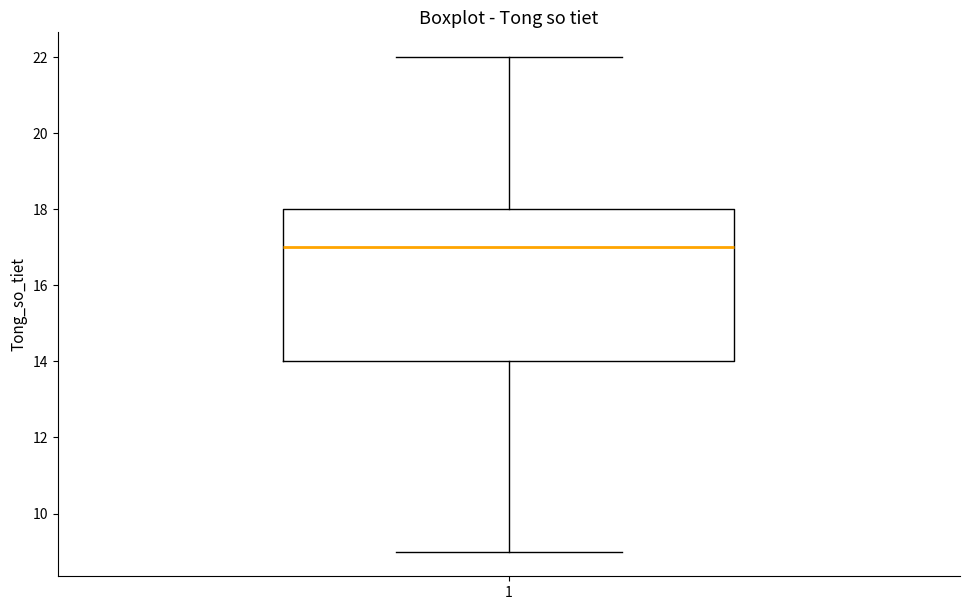

Transcribe this box plot: give where the median line is, the range the box spans, and where the two whiskers end, as read against the y-axis. The values are not printed on the chart, so give them approximately, as read against the axis.

median 17, box 14 to 18, whiskers 9 to 22